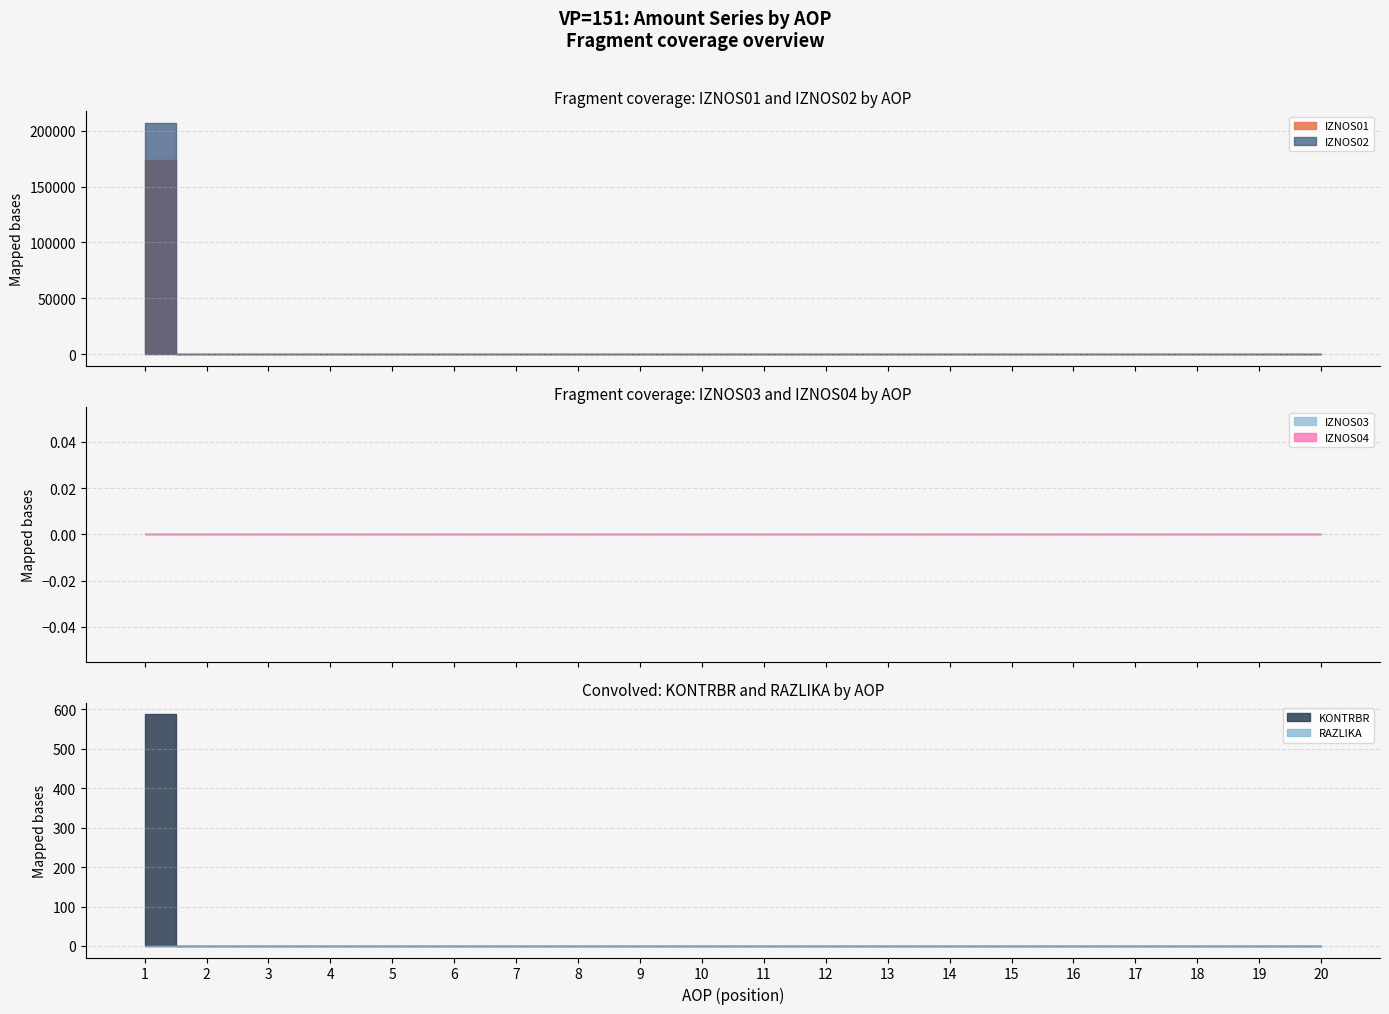

Does the chart have visible grid lines?

Yes